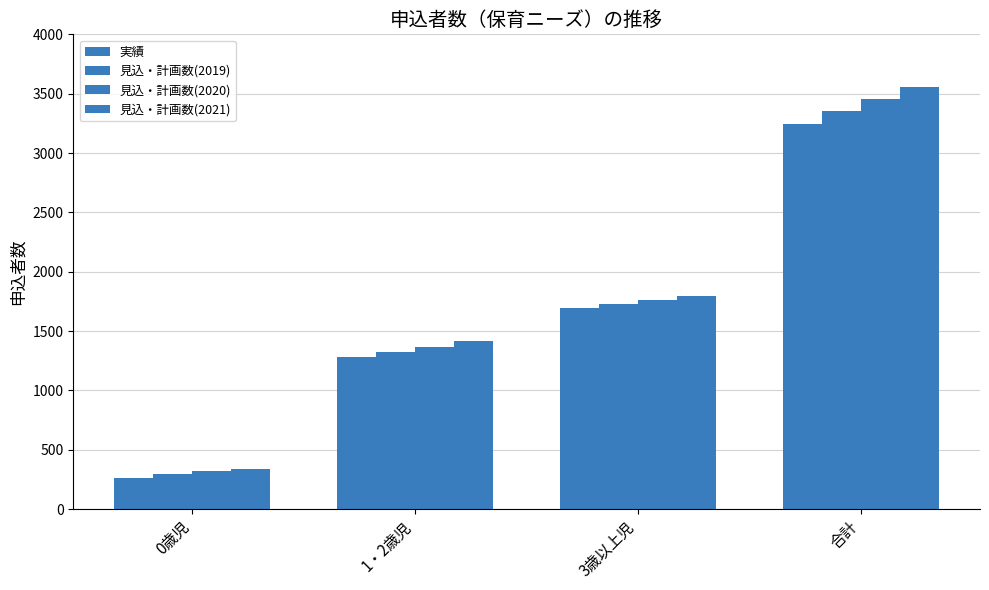

Between 合計 and 3歳以上児, which is larger?

合計